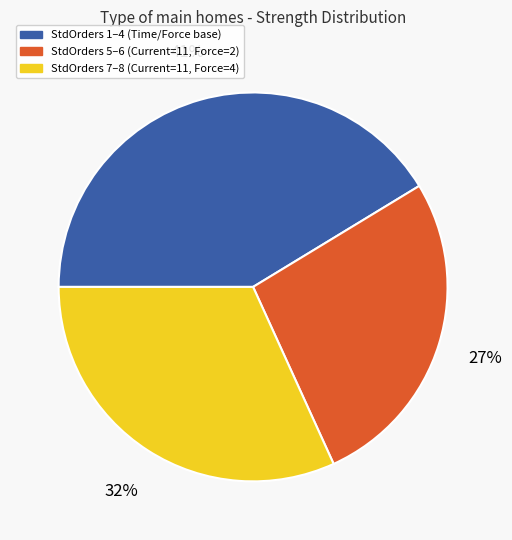

The StdOrders 7–8 (Current=11, Force=4) slice represents 21% of the pie. True or false?

False